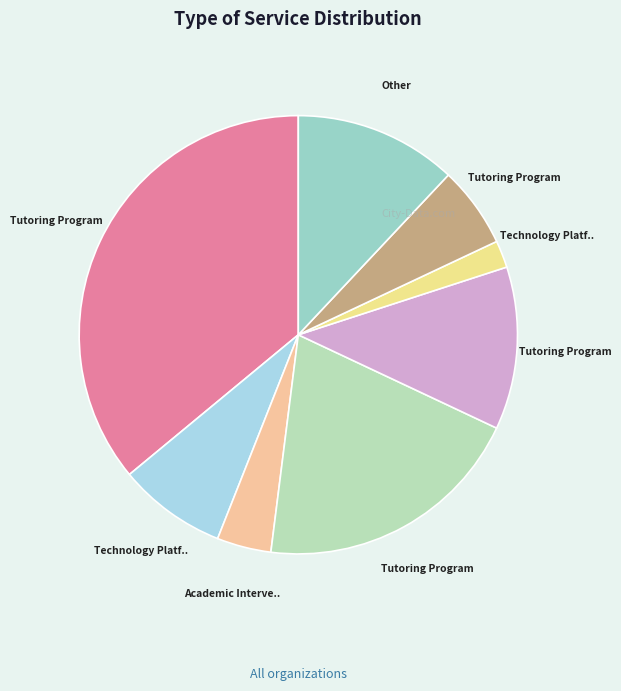

How many segments does this pie chart have?

8